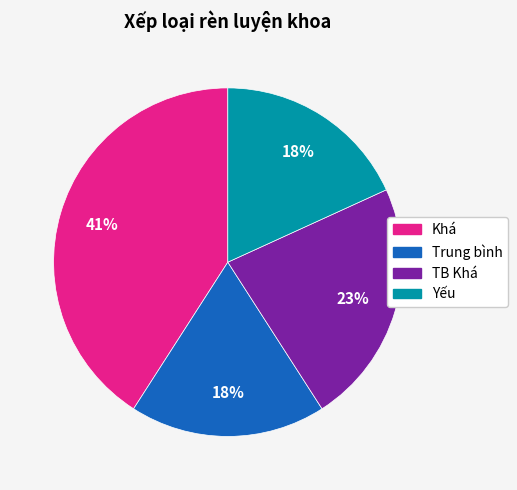

To the nearest percent, what is the average slice percentage?

25%